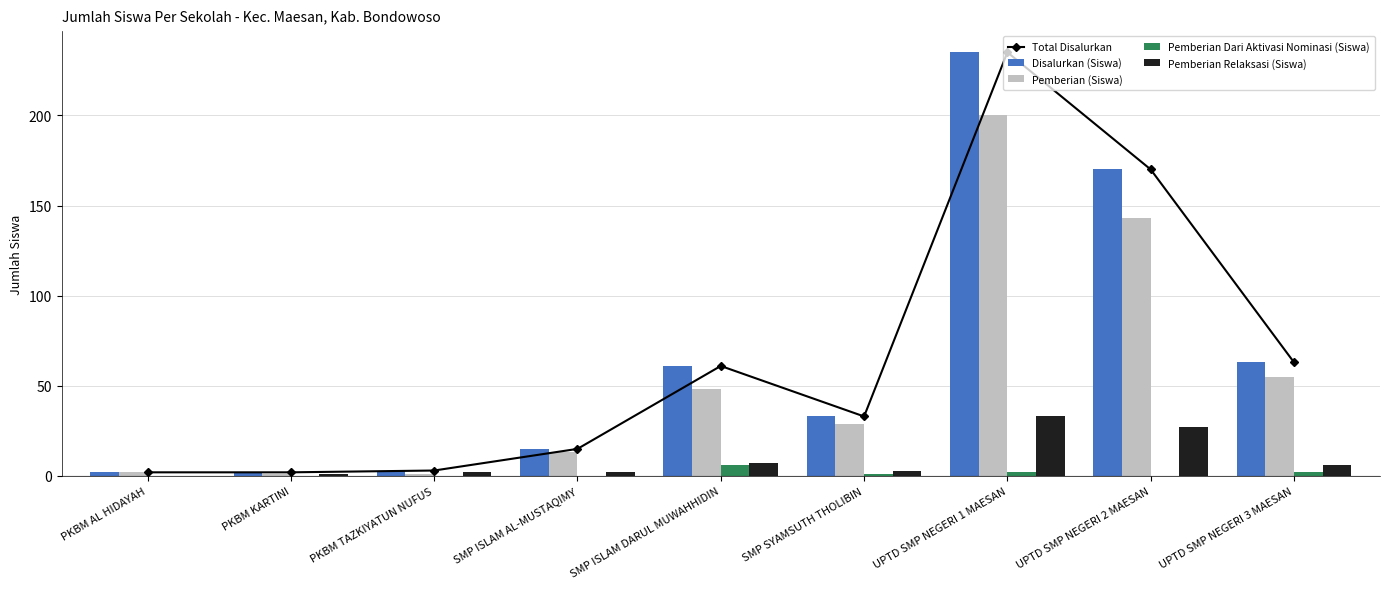

List the series in order of their peak value, lowest first.

Pemberian Dari Aktivasi Nominasi (Siswa), Pemberian Relaksasi (Siswa), Pemberian (Siswa), Total Disalurkan, Disalurkan (Siswa)